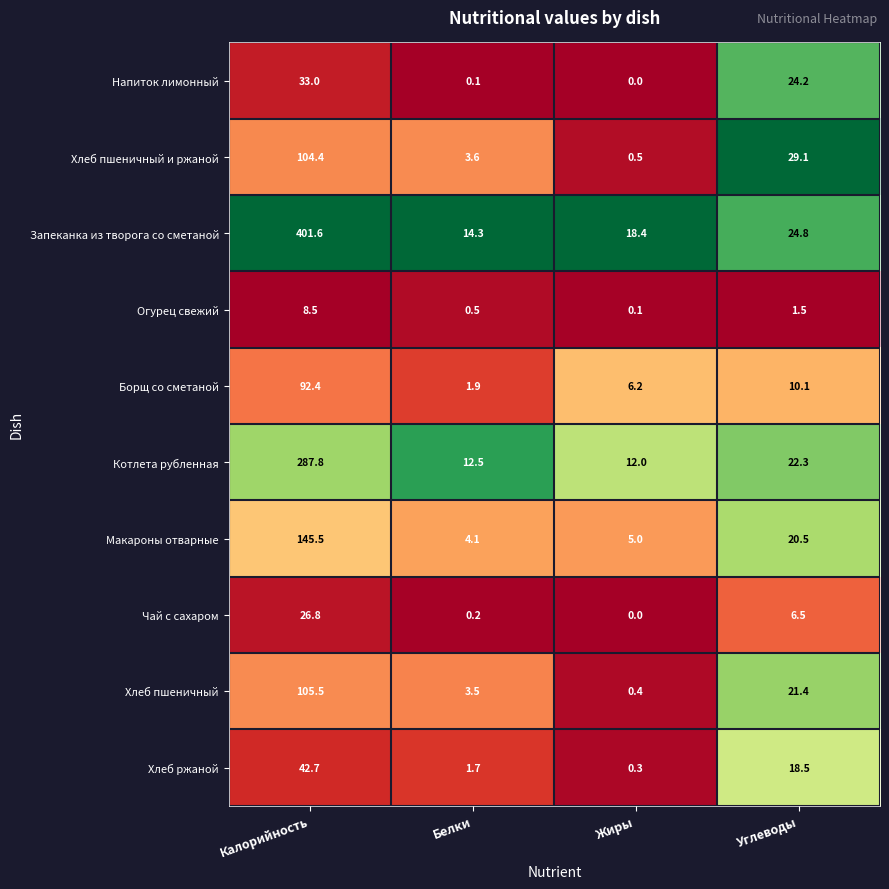

What is the difference between the maximum and minimum values in the Макароны отварные series?

141.4